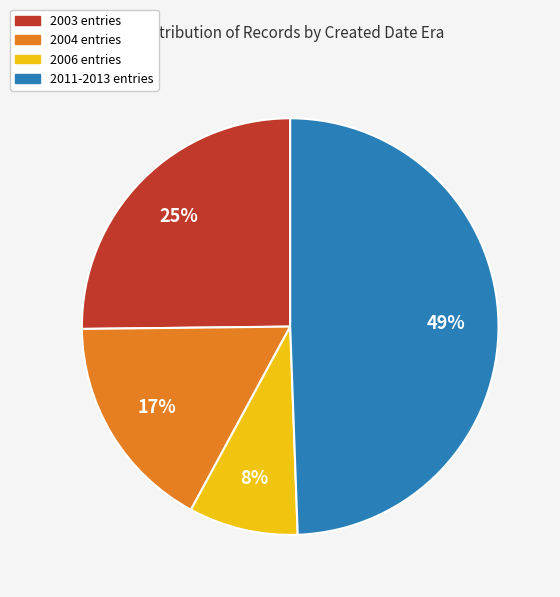

The 2003 entries slice represents 25% of the pie. True or false?

True